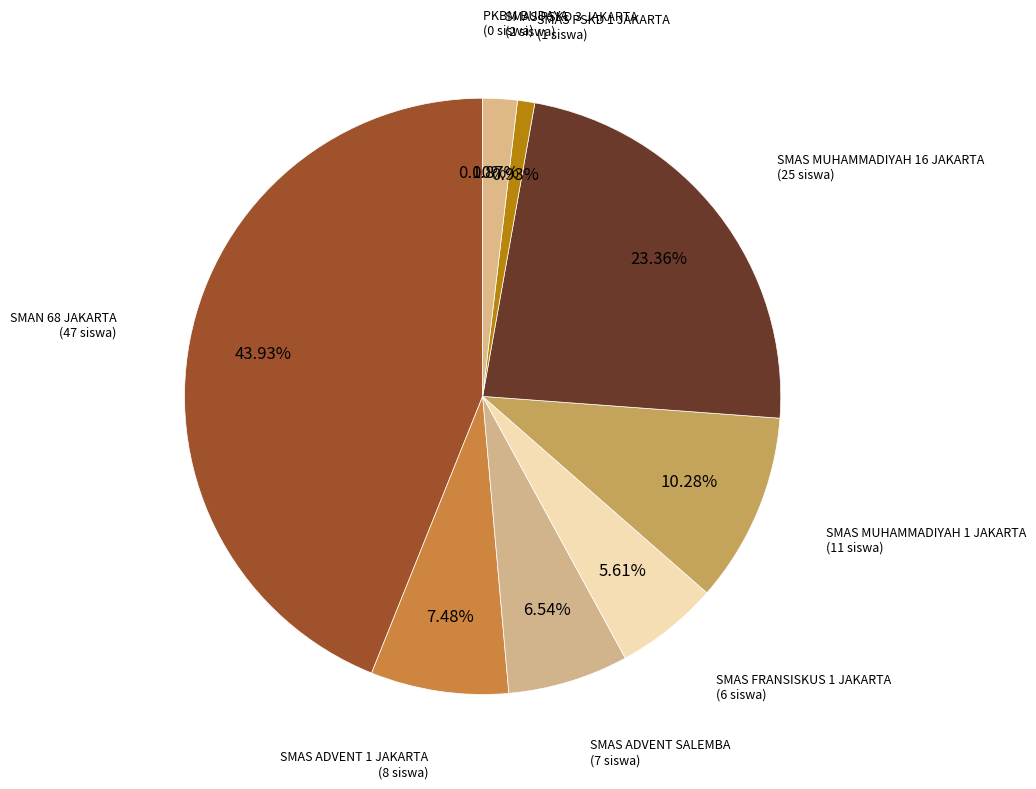

To the nearest percent, what is the difference between the SMAS MUHAMMADIYAH 16 JAKARTA and SMAS MUHAMMADIYAH 1 JAKARTA slice percentages?

13%